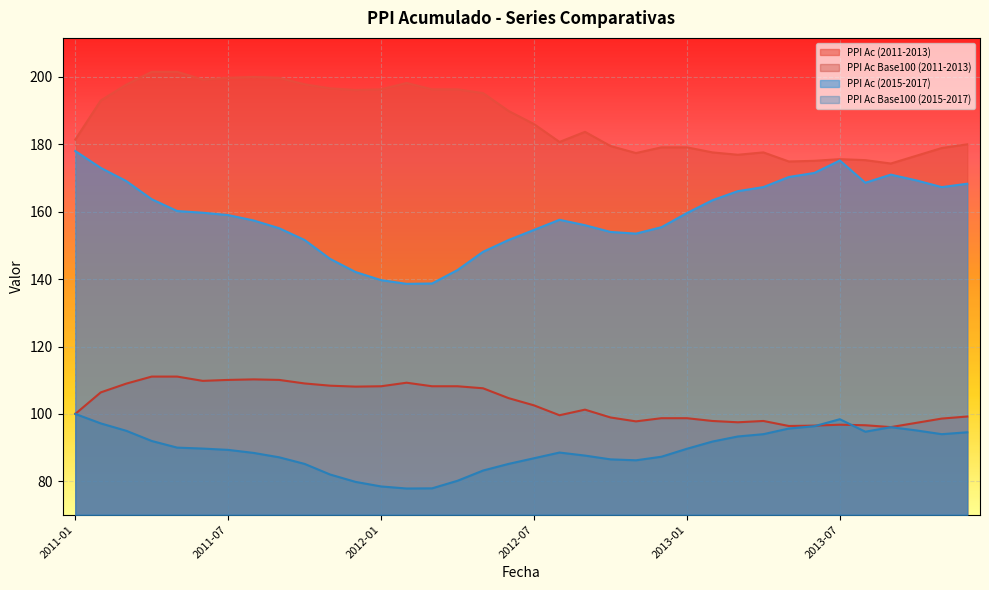

What are all the series names shown in the legend?

PPI Ac (2011-2013), PPI Ac Base100 (2011-2013), PPI Ac (2015-2017), PPI Ac Base100 (2015-2017)